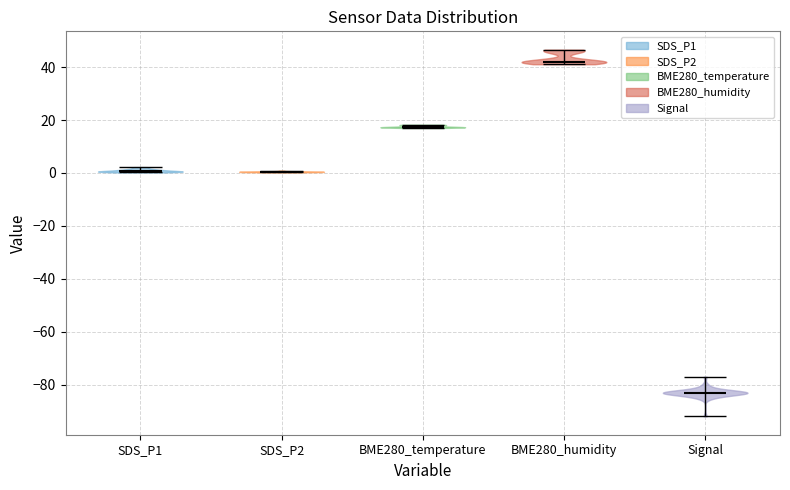

Reading left to right, read every violin against the y-axis: where its median line is, and the lowest and highest points it reaches. The values are not printed on the chart, so give them approximately, as read against the axis.

SDS_P1: median line 0, lowest point 0, highest point 2
SDS_P2: median line 0, lowest point 0, highest point 0
BME280_temperature: median line 18, lowest point 18, highest point 18
BME280_humidity: median line 42, lowest point 42, highest point 46
Signal: median line -82, lowest point -92, highest point -76